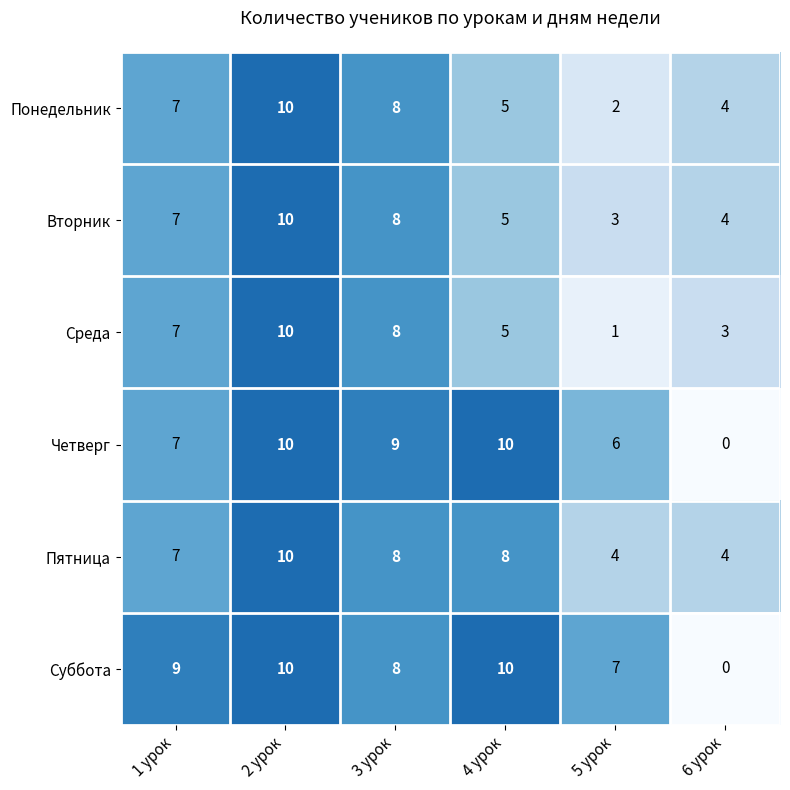

How many Понедельник values are between 4 and 8?

4